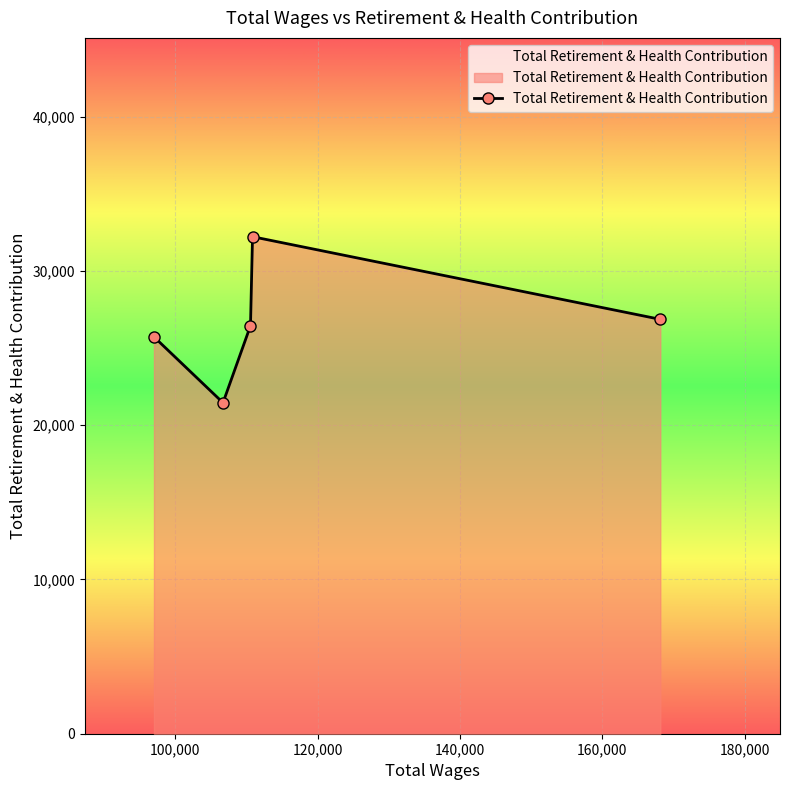

What is the average value?

26546